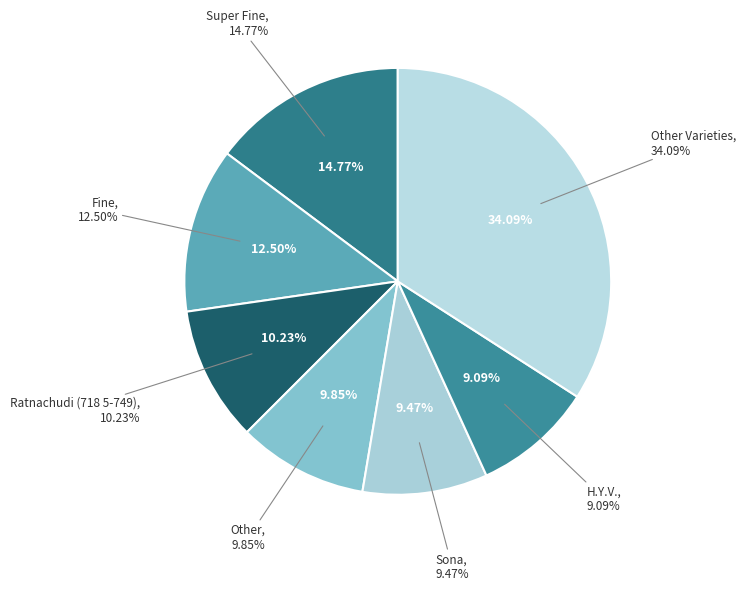

To the nearest percent, what portion does H.Y.V. represent?

9%